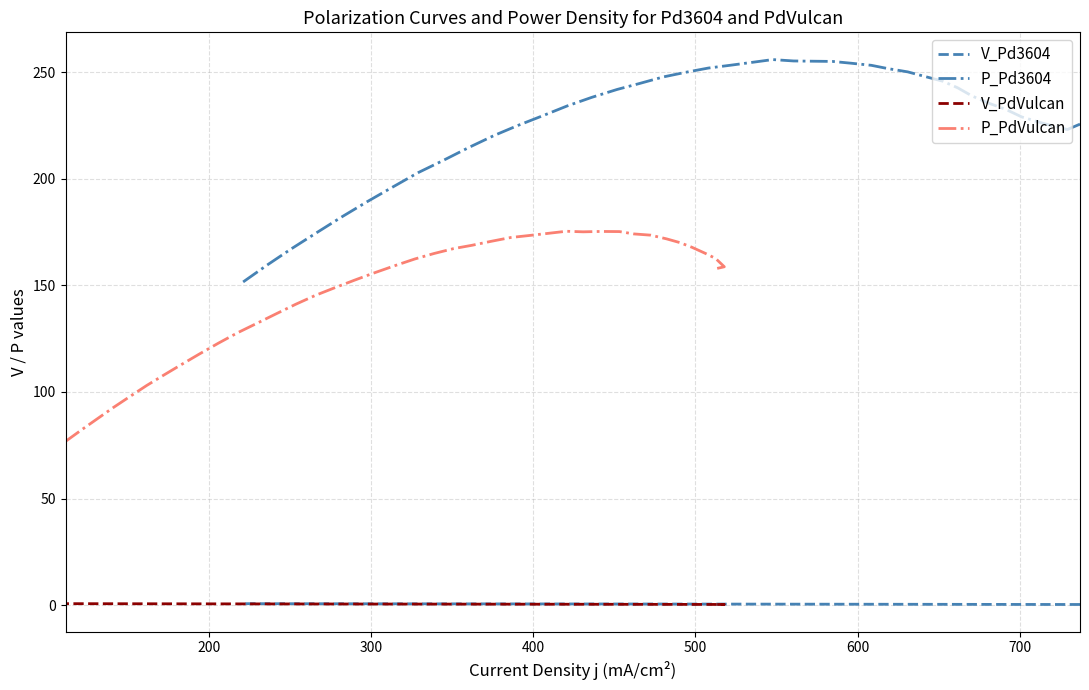

Which series has the largest total across all categories?

P_Pd3604